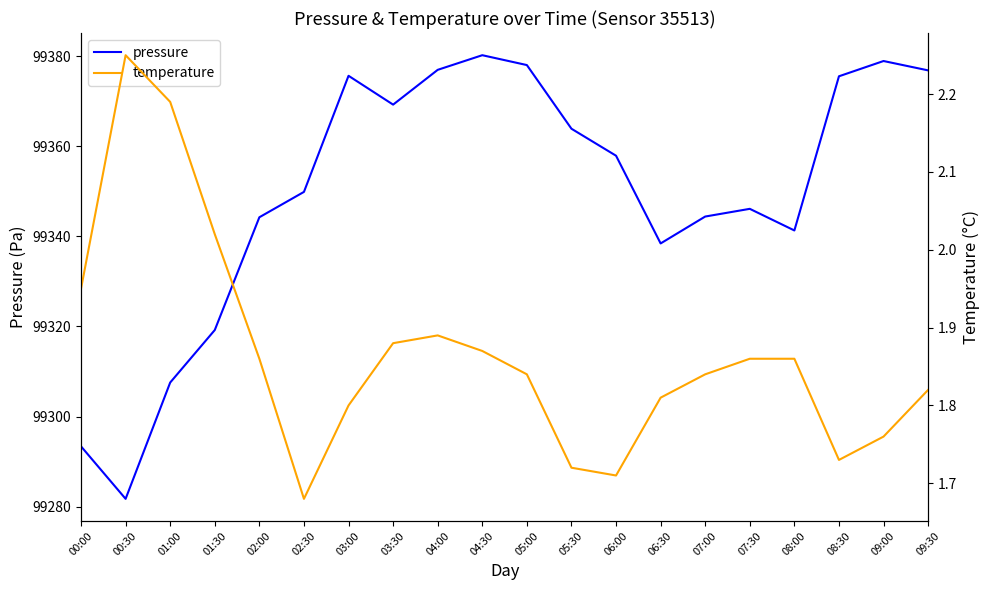

How many data points in pressure are above 99357?

10